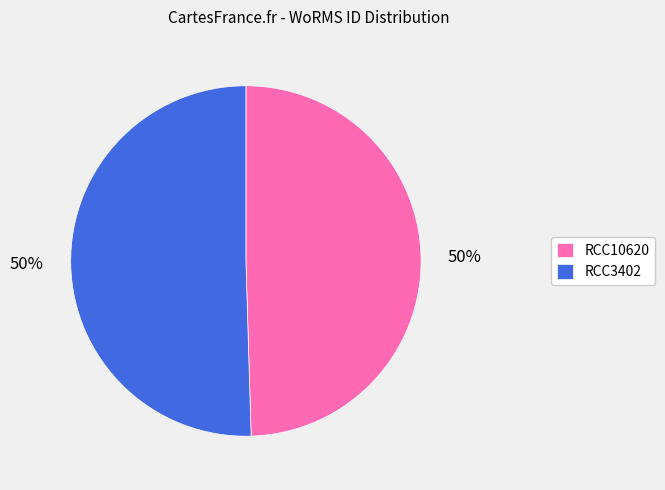

Is it true that RCC3402 is 50% of the pie?

True